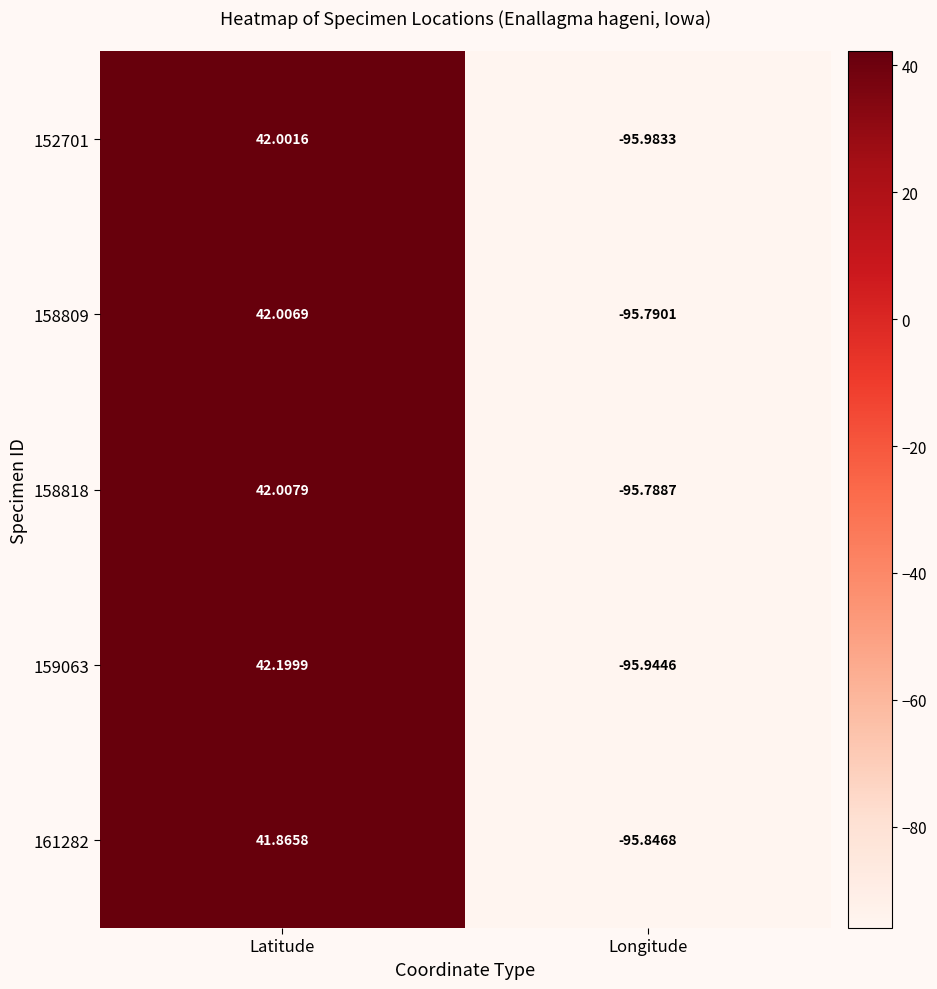

At which category does the chart reach its minimum across all series?

Longitude